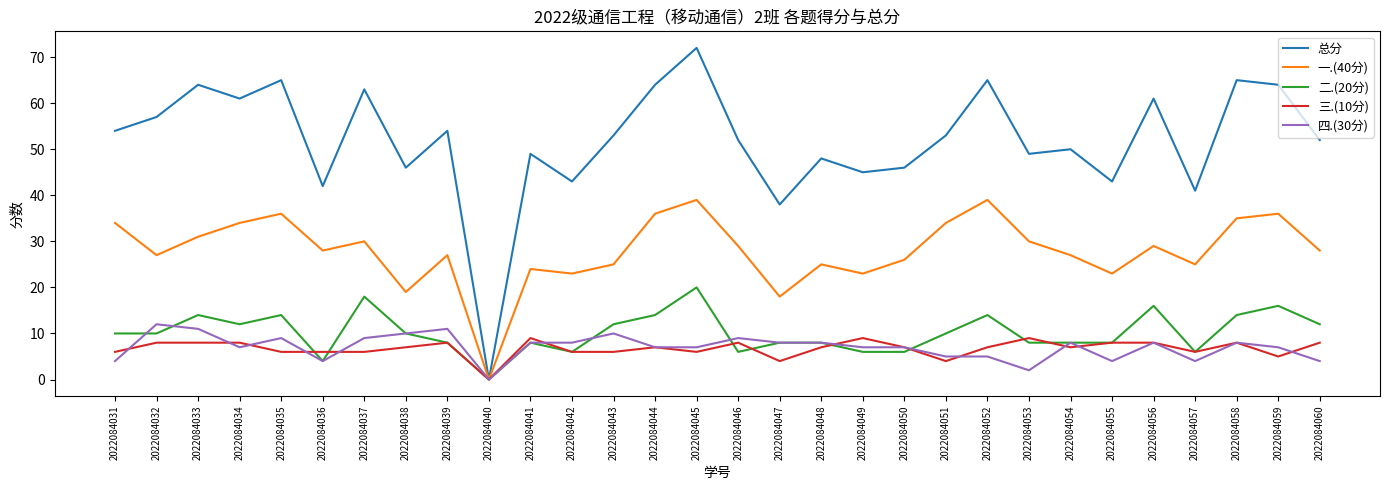

What are all the series names shown in the legend?

总分, 一.(40分), 二.(20分), 三.(10分), 四.(30分)